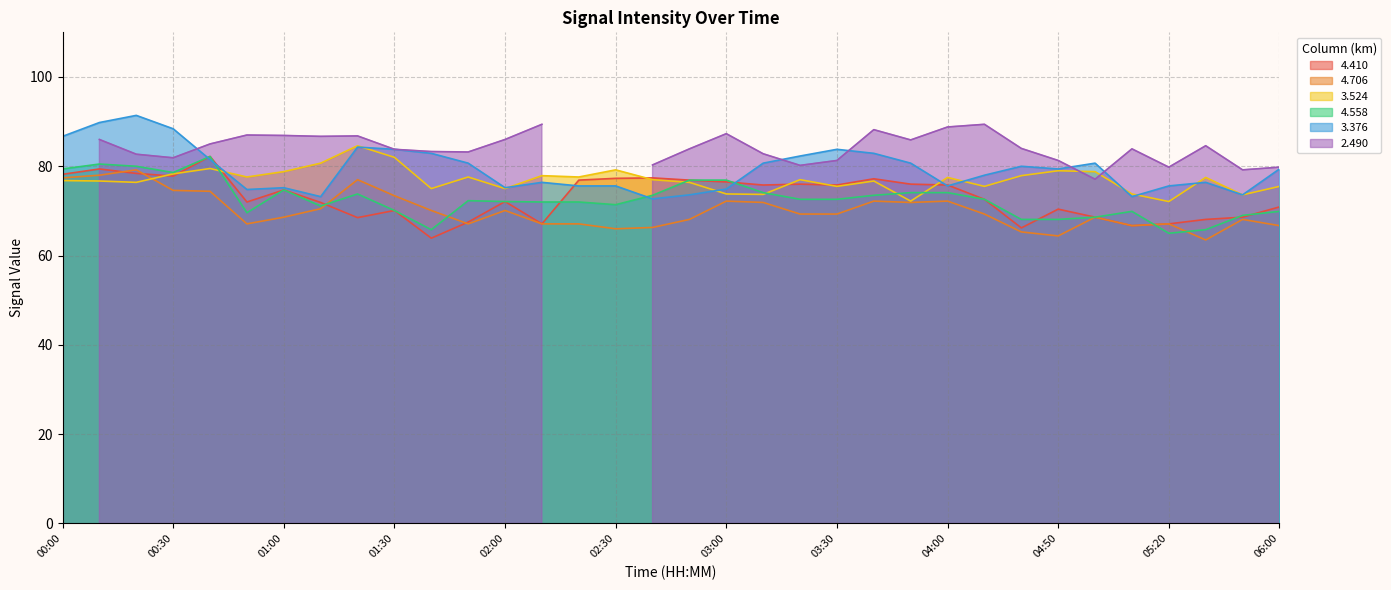

What value does the 4.706 series have at 04:40?

65.3